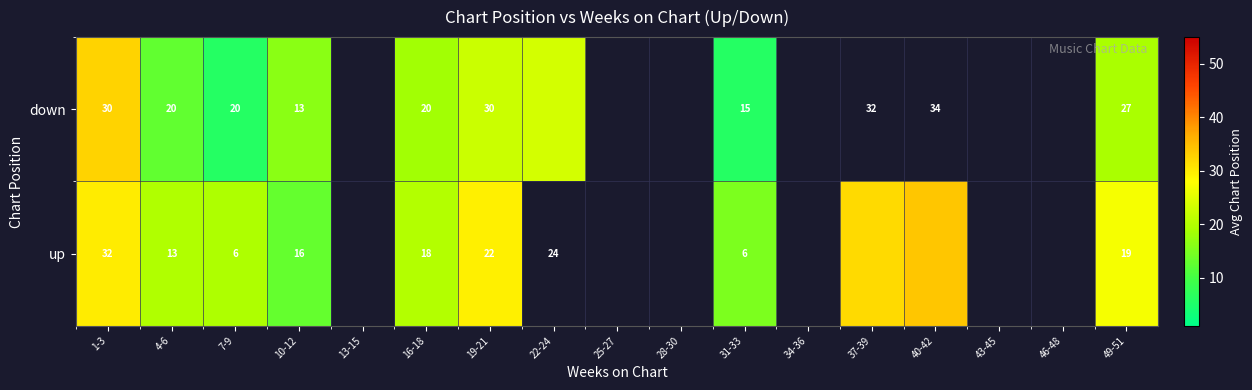

What is the total value across all series at 7-9?

26.0